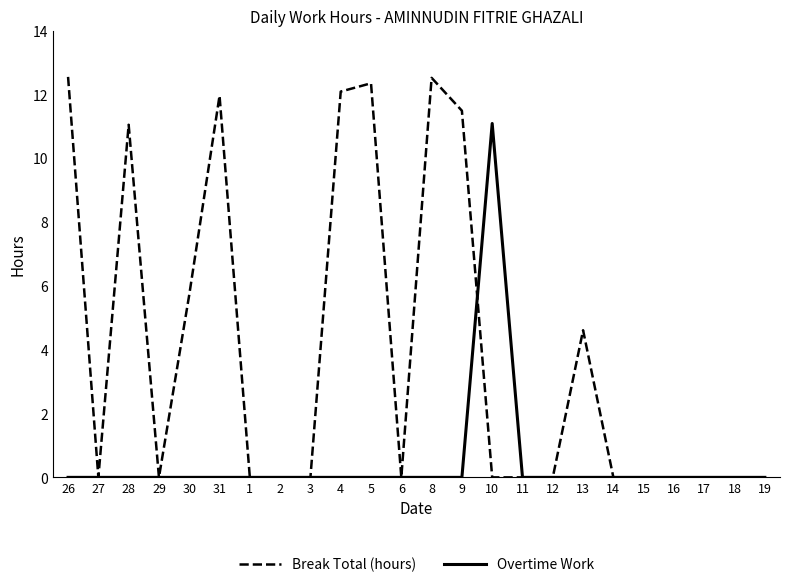

What is the average value of the Overtime Work series?

0.5